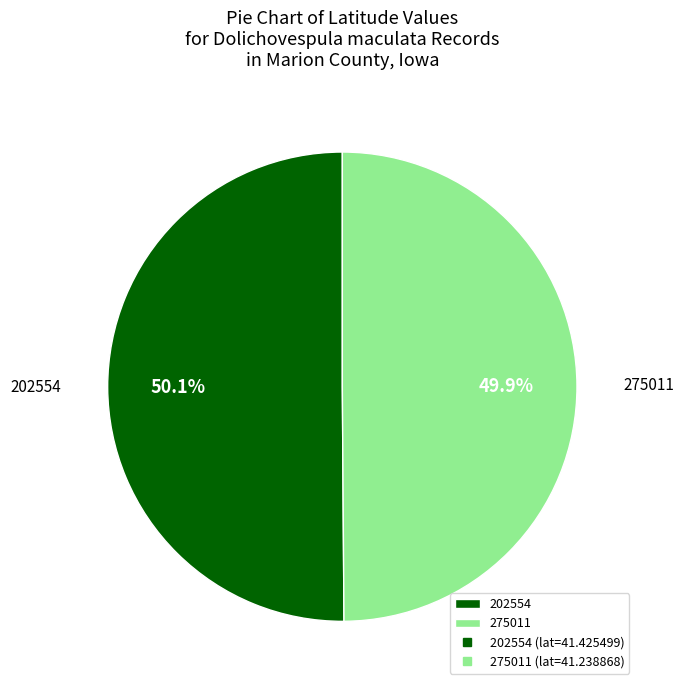

True or false: 275011 accounts for 50% of the total.

True